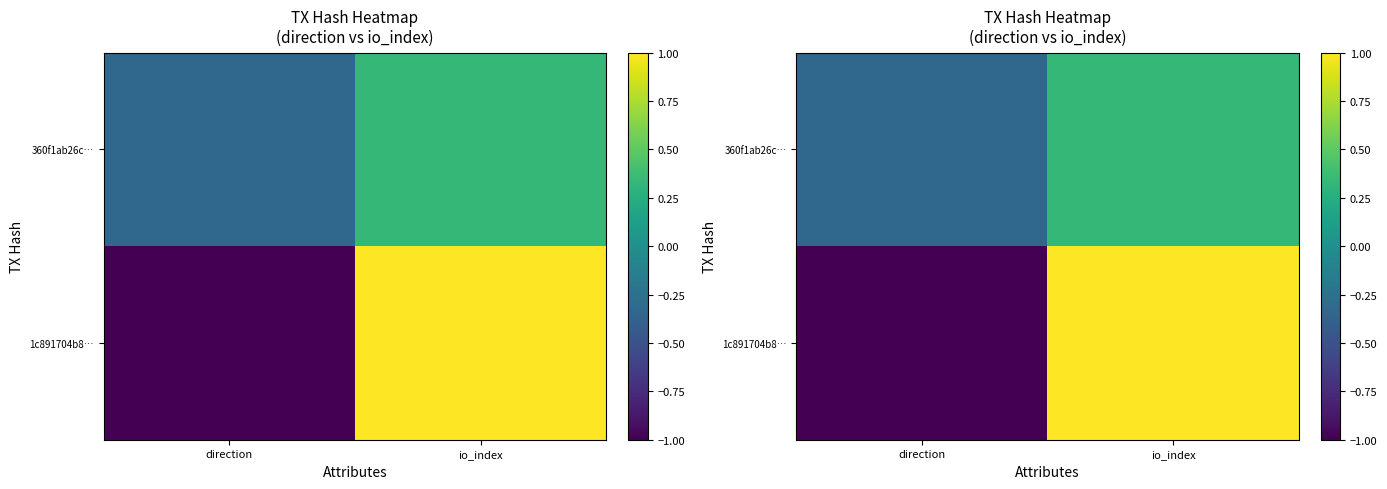

How many positive values does the 1c891704b8… series have?

1